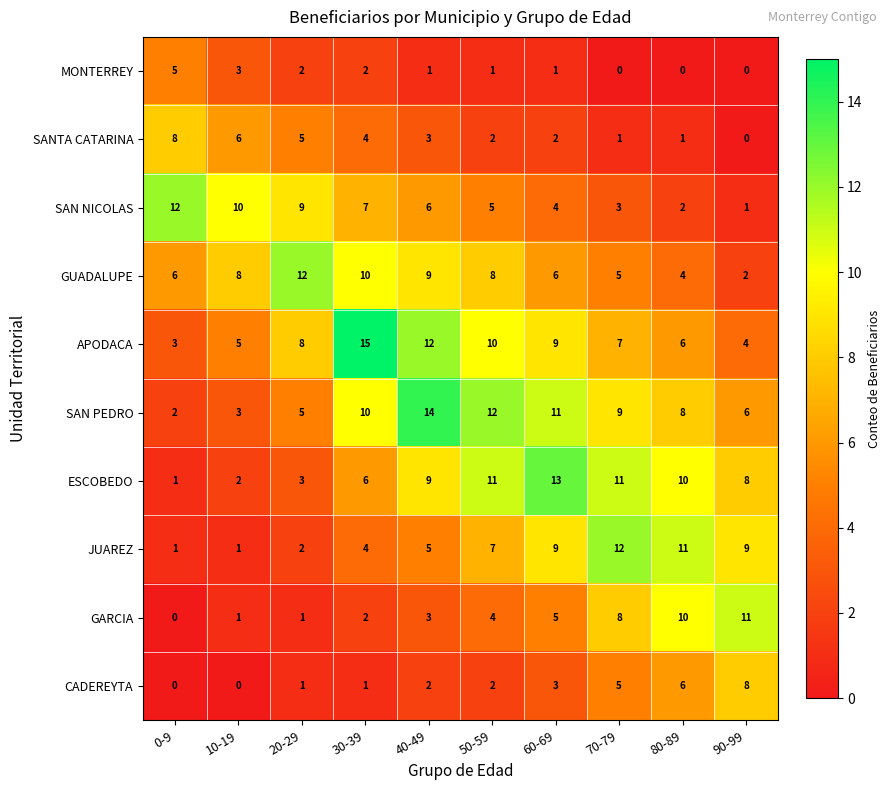

At which category does the chart reach its peak across all series?

30-39